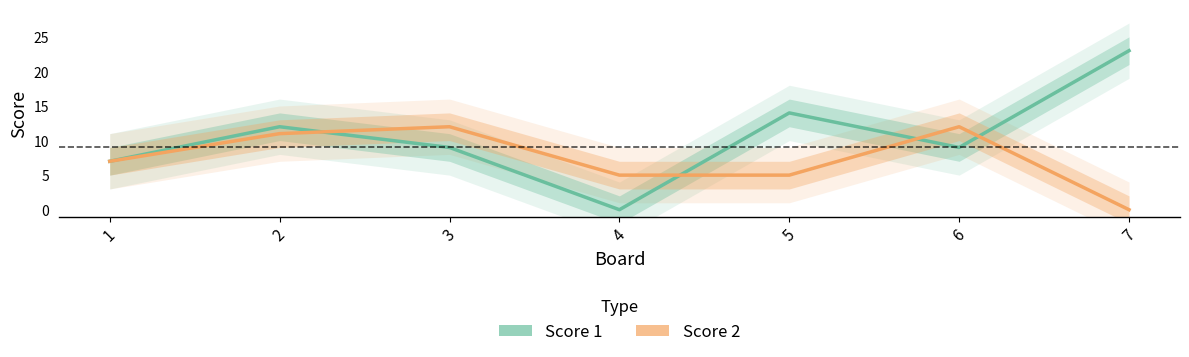

What is the average value of the Score 2 series?

7